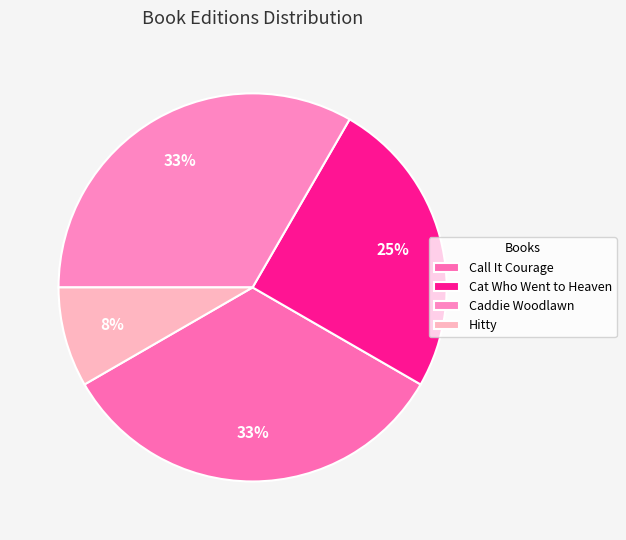

What is the change in value from Cat Who Went to Heaven to Caddie Woodlawn?

+1